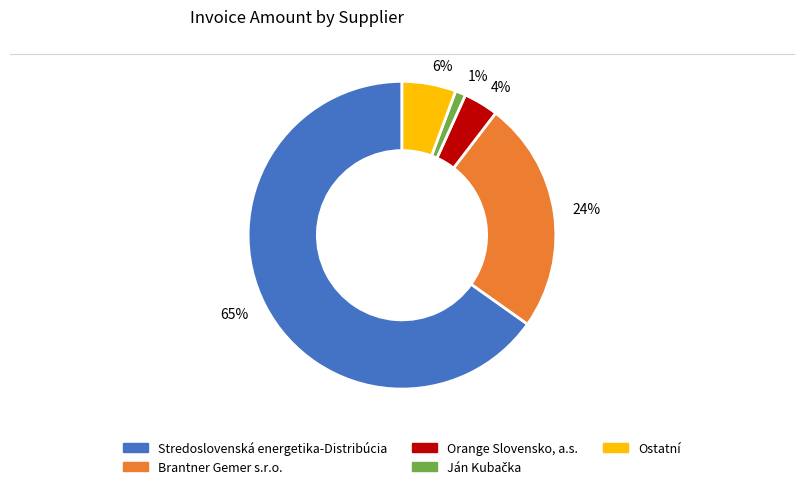

How many slices are in this pie chart?

5